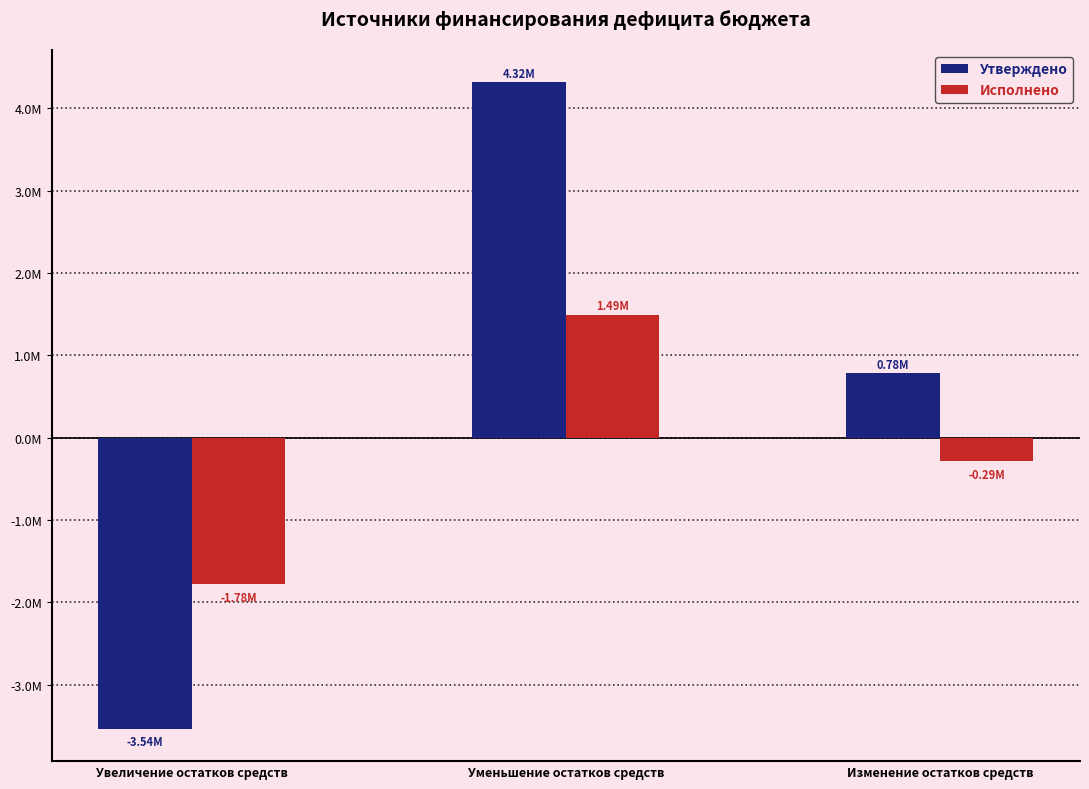

Which series has the largest total across all categories?

Утверждено